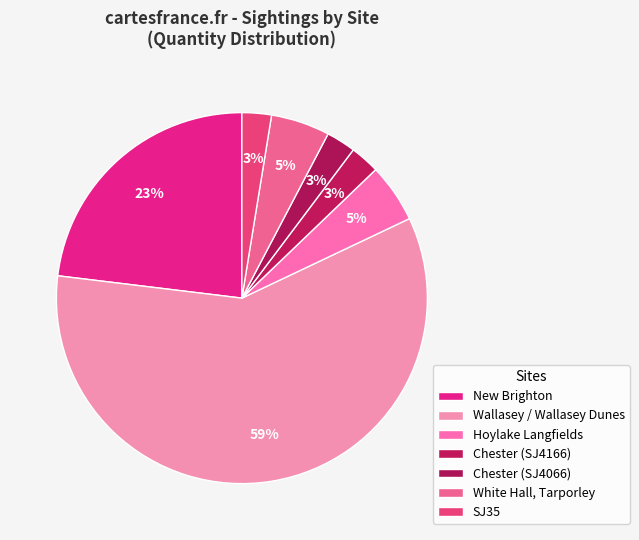

Is the sum of White Hall, Tarporley and New Brighton greater than half?

No